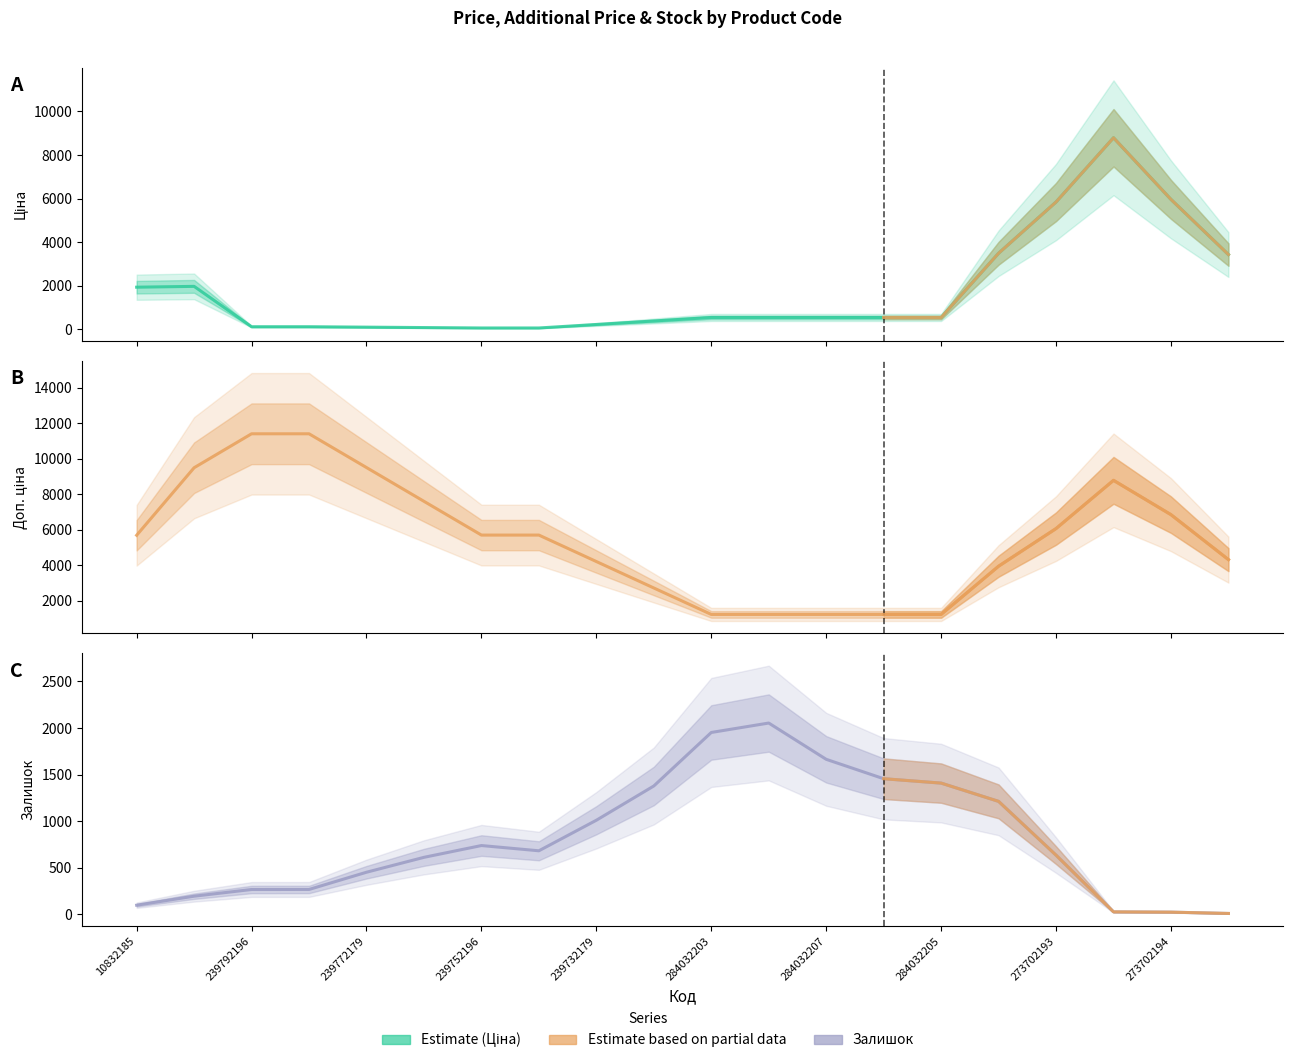

Does the chart have visible grid lines?

No